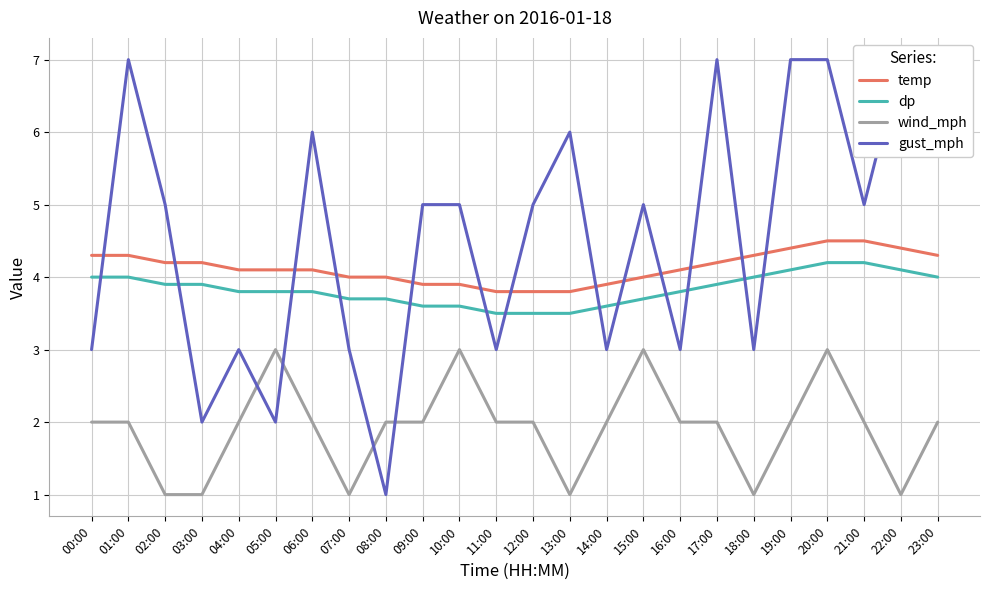

Count the wind_mph values in the range 2 to 3.

18